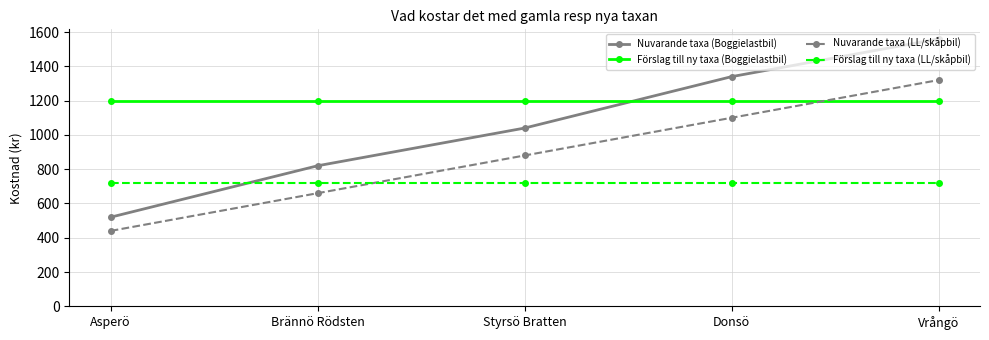

How many values in the Nuvarande taxa (Boggielastbil) series are below 1040?

2